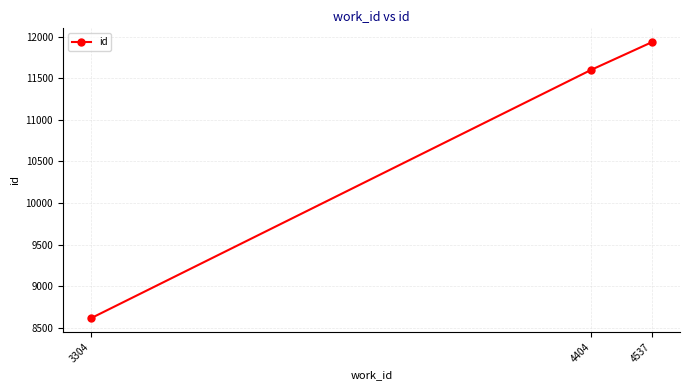

What is the value of the 2nd point from the left?

11603